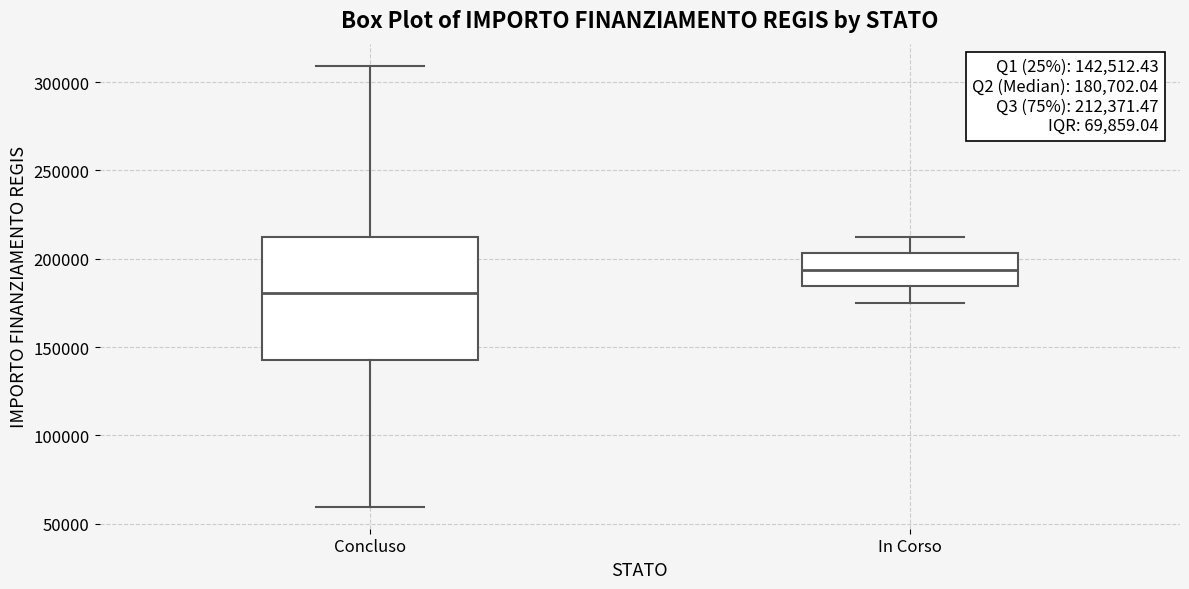

Which box is the tallest, from its lower edge to its upper edge?

Concluso